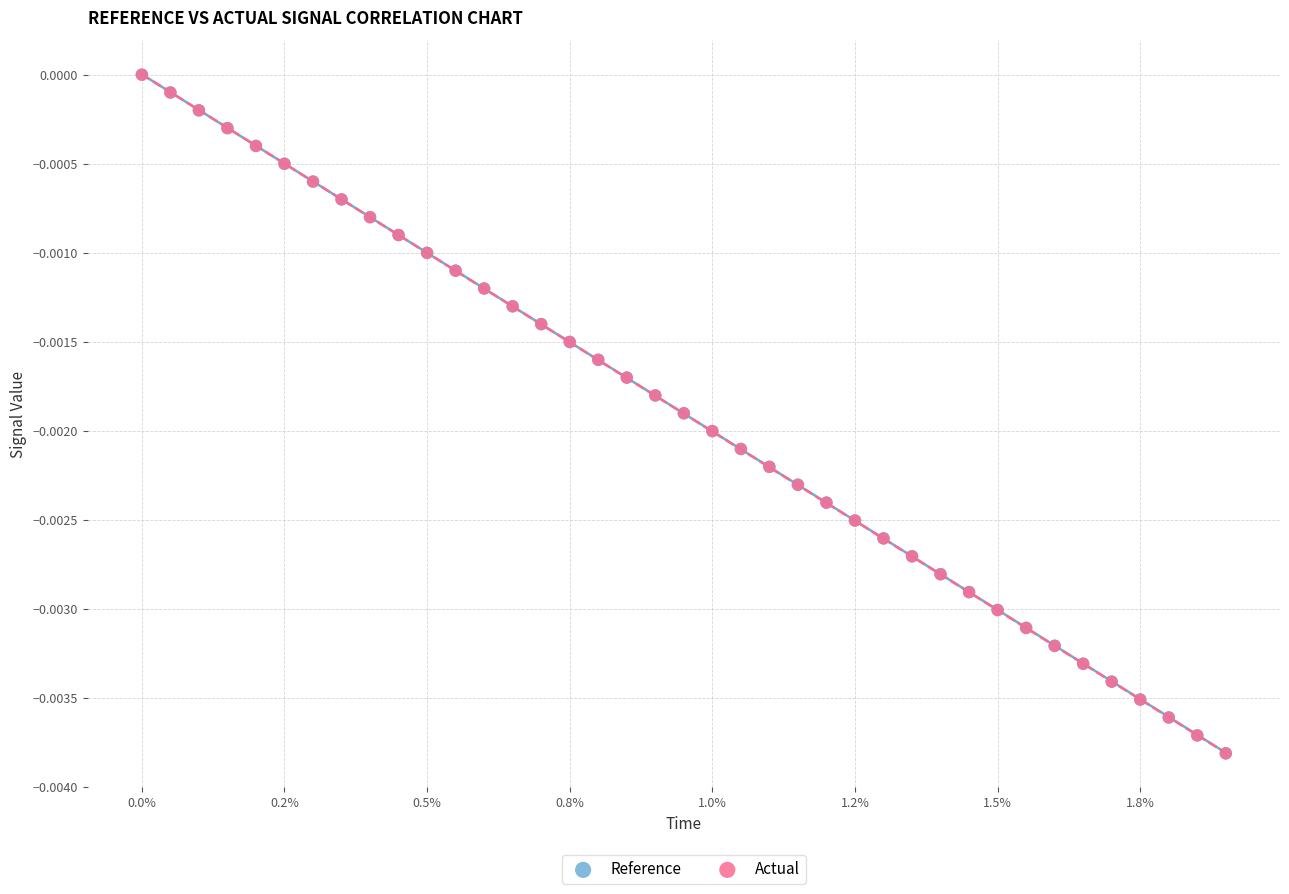

Which series has the largest Y range (max minus min)?

Actual